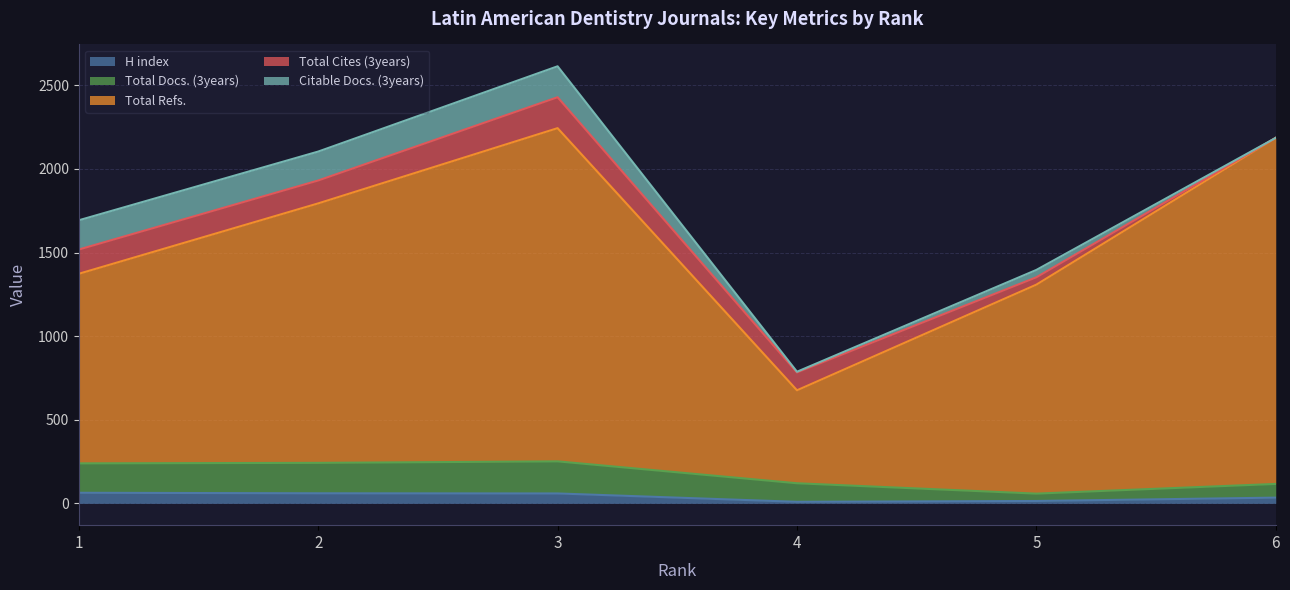

What is the average value of the H index series?

40